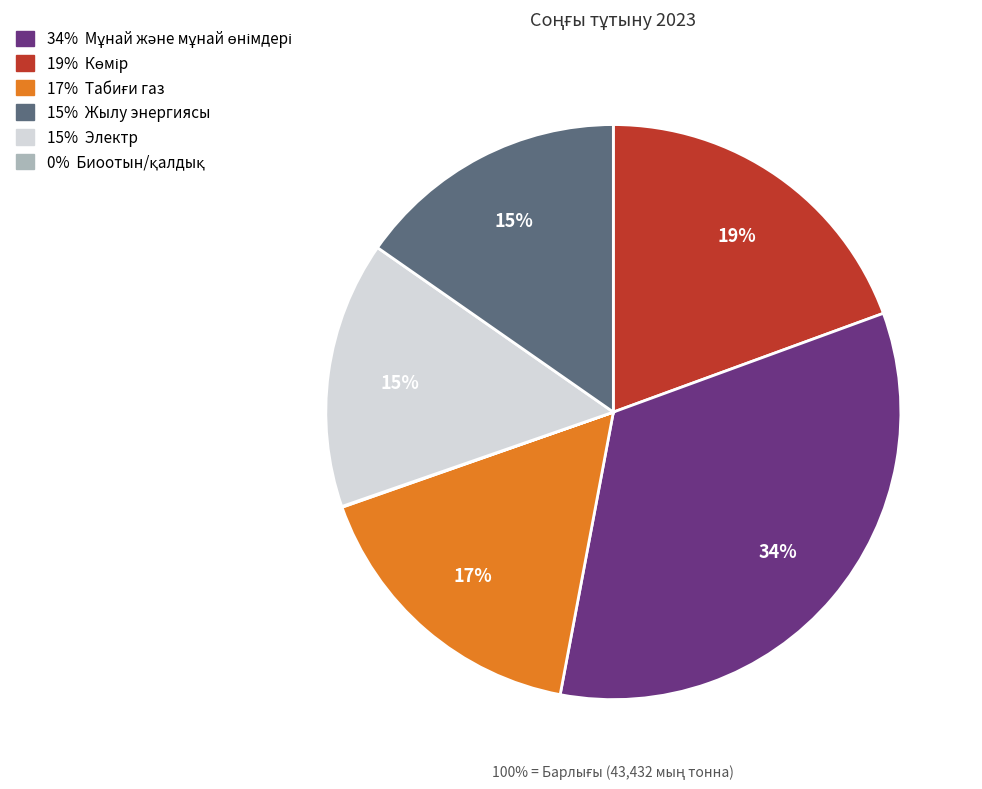

To the nearest percent, what portion does Мұнай және мұнай өнімдері represent?

34%